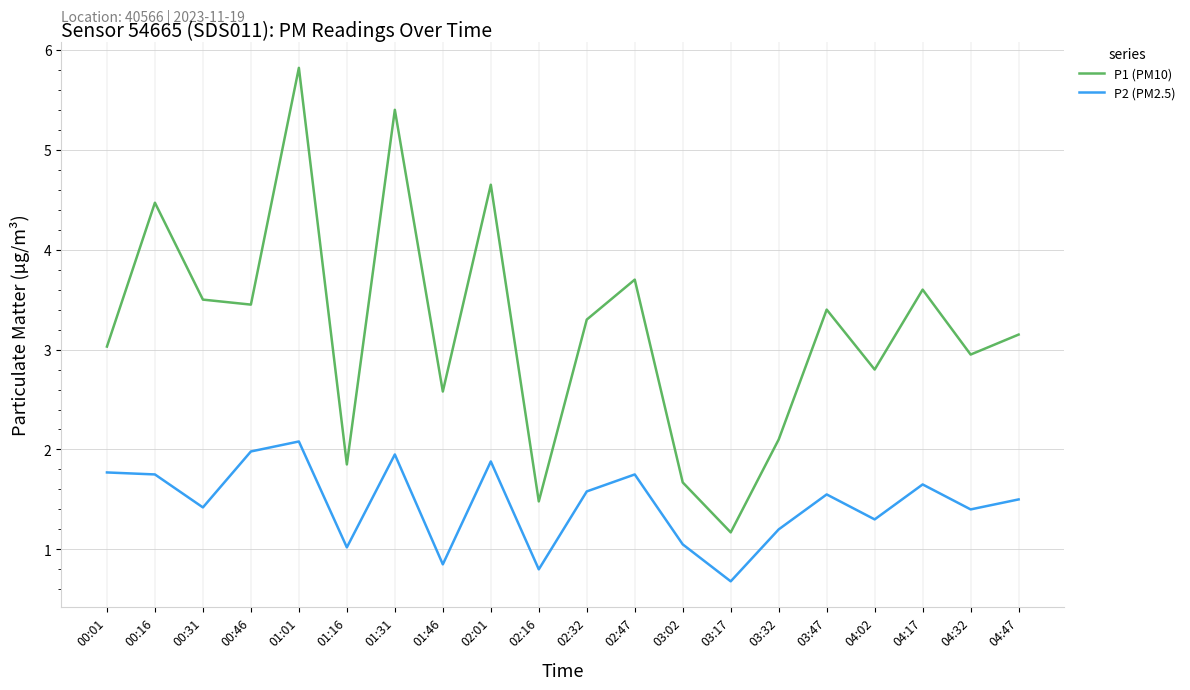

What is the spread (max minus min) of values at 02:32?

1.7